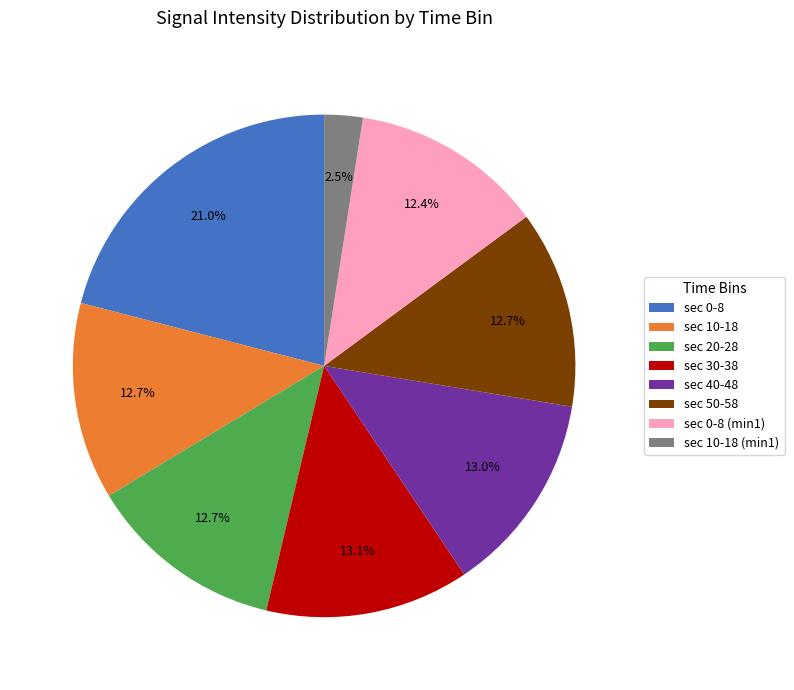

Which slice is the smallest?

sec 10-18 (min1)